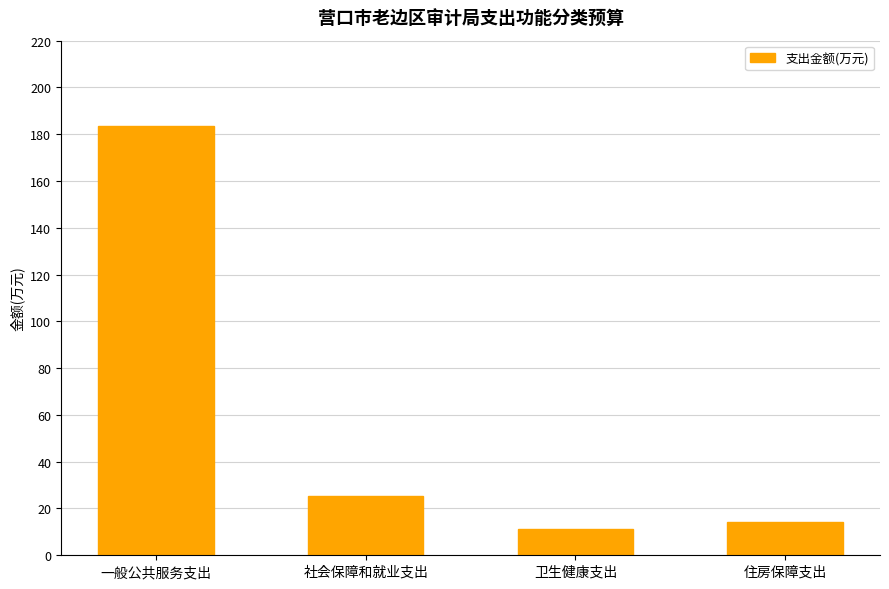

What position from the right is 一般公共服务支出?

4